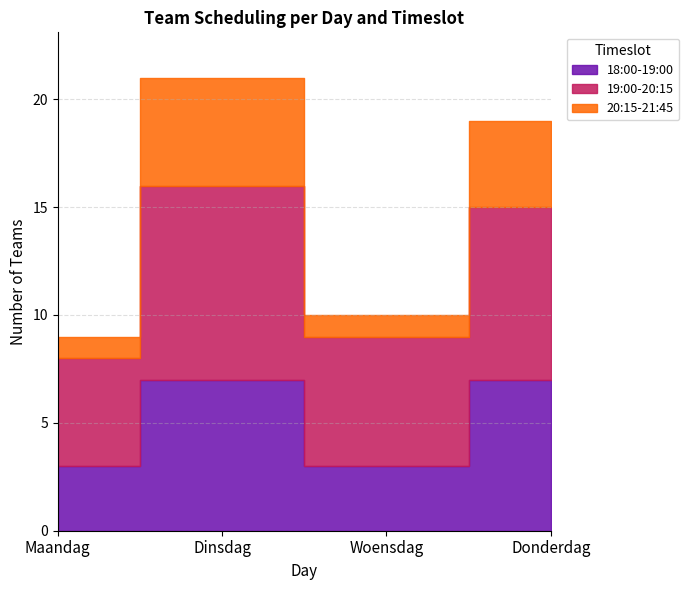

What is the sum of the Field 3 values at Dinsdag and Maandag?

5